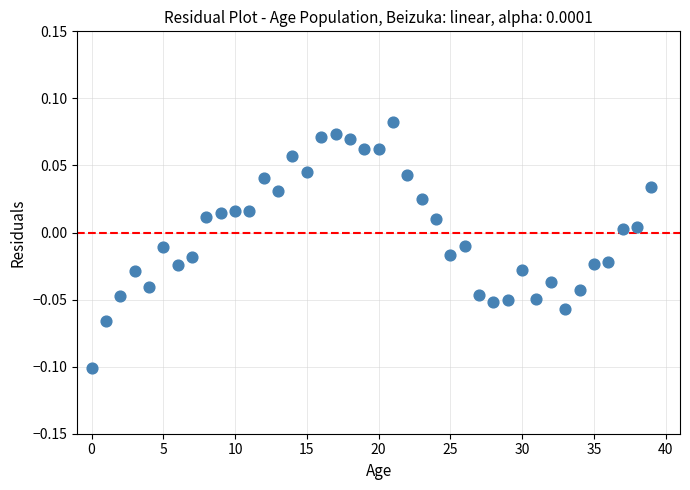

How many points are shown in the scatter plot?

40